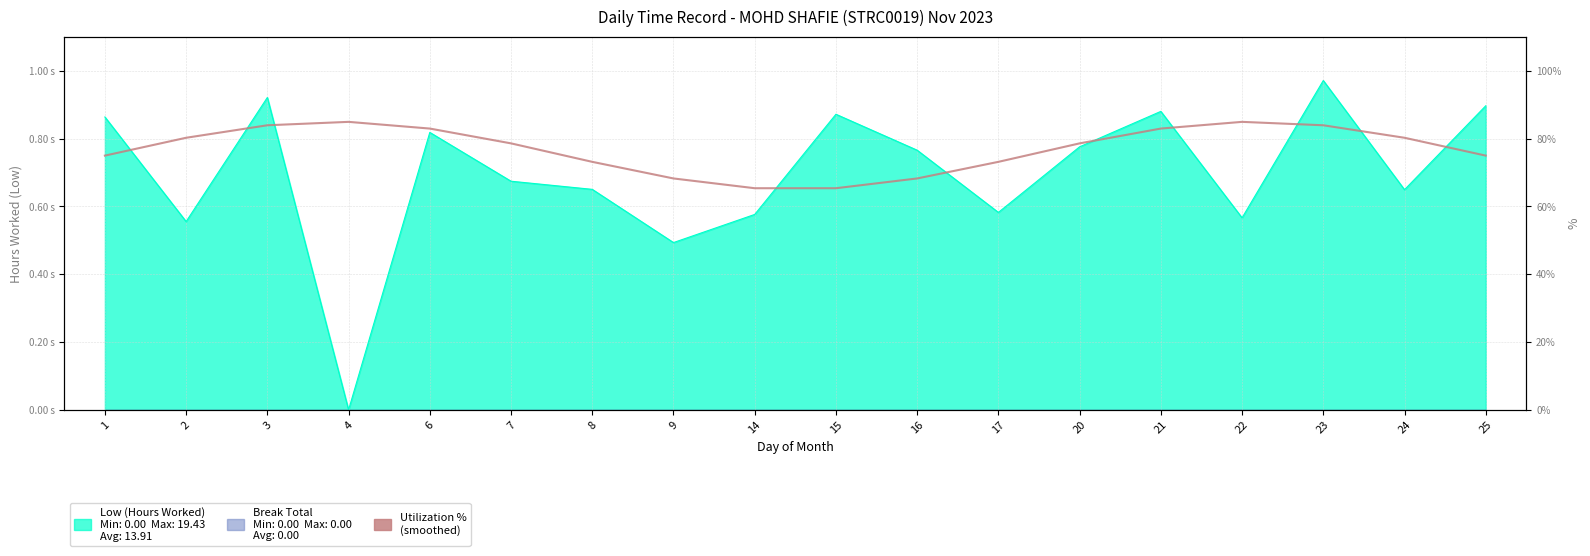

What is the sum of the values at 6 and 20?

161.6